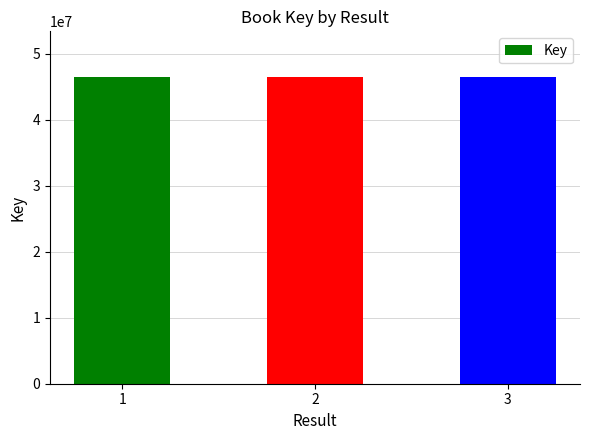

At which label is the value closest to 46407043?

1